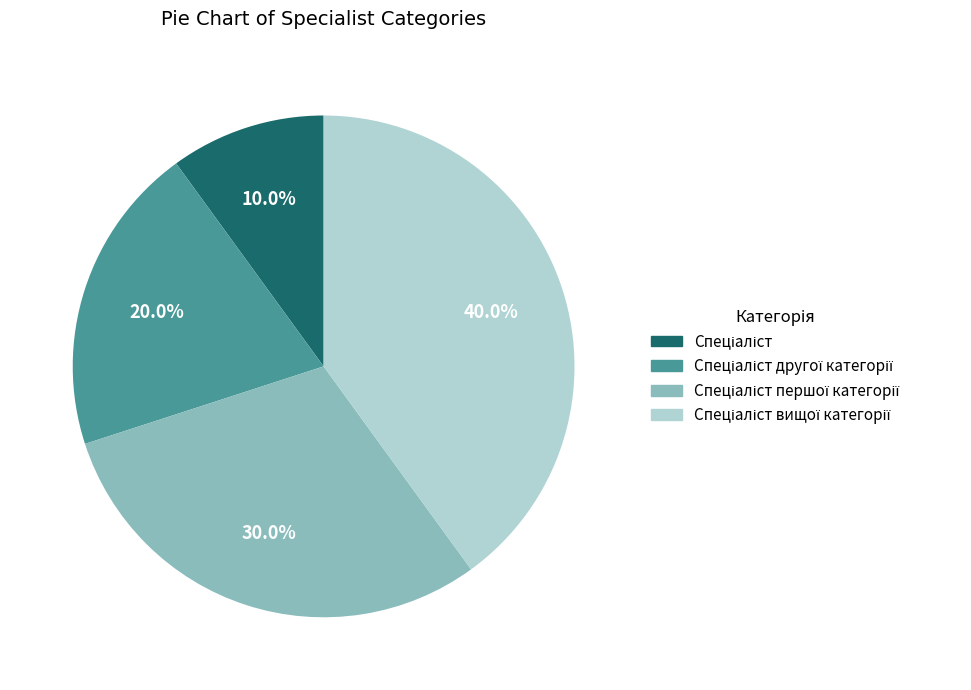

Is there a majority slice in this chart?

No